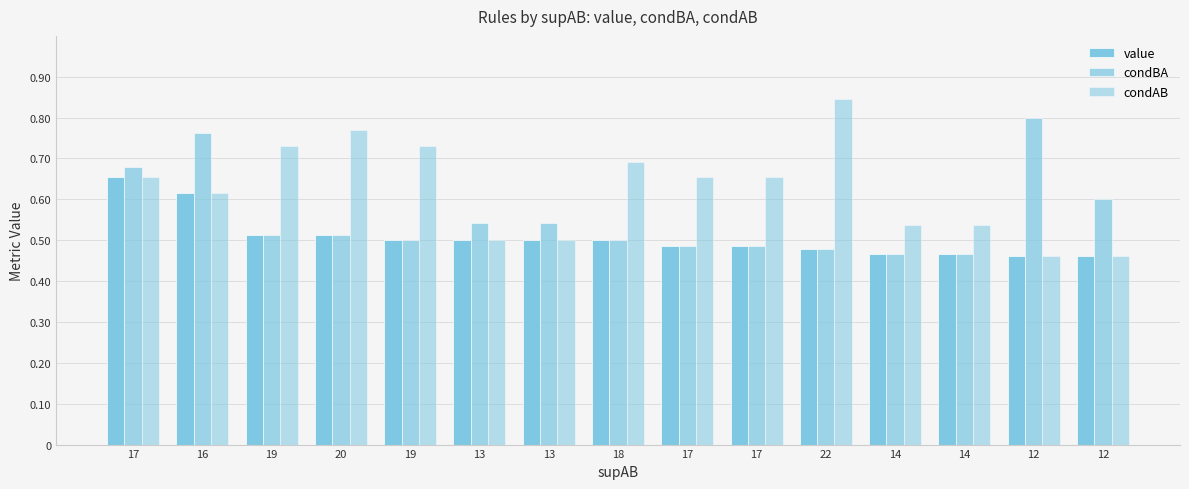

Between 14 and 14, which series saw the biggest shift?

value